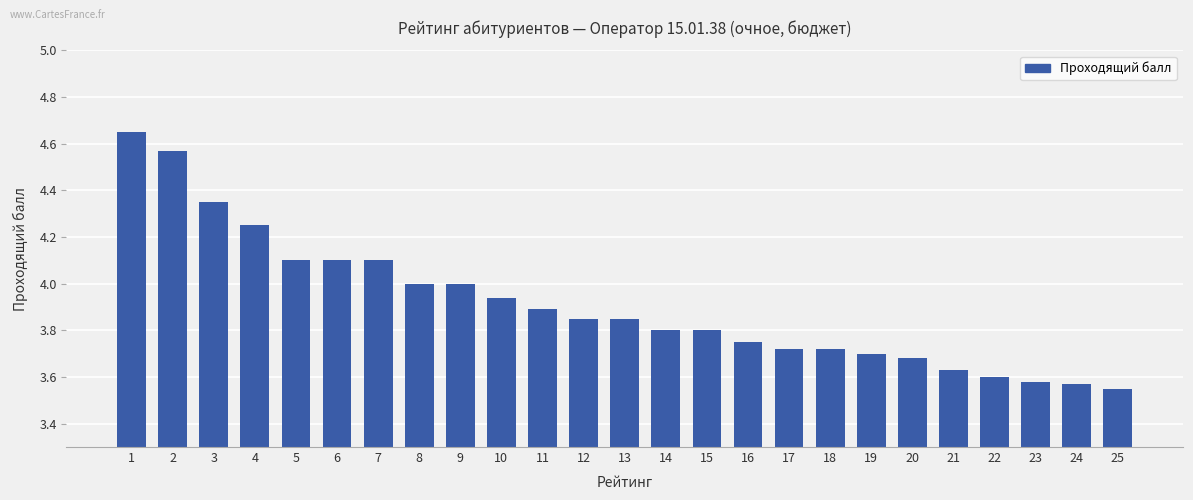

What is the sum of the values at 14 and 23?

7.4